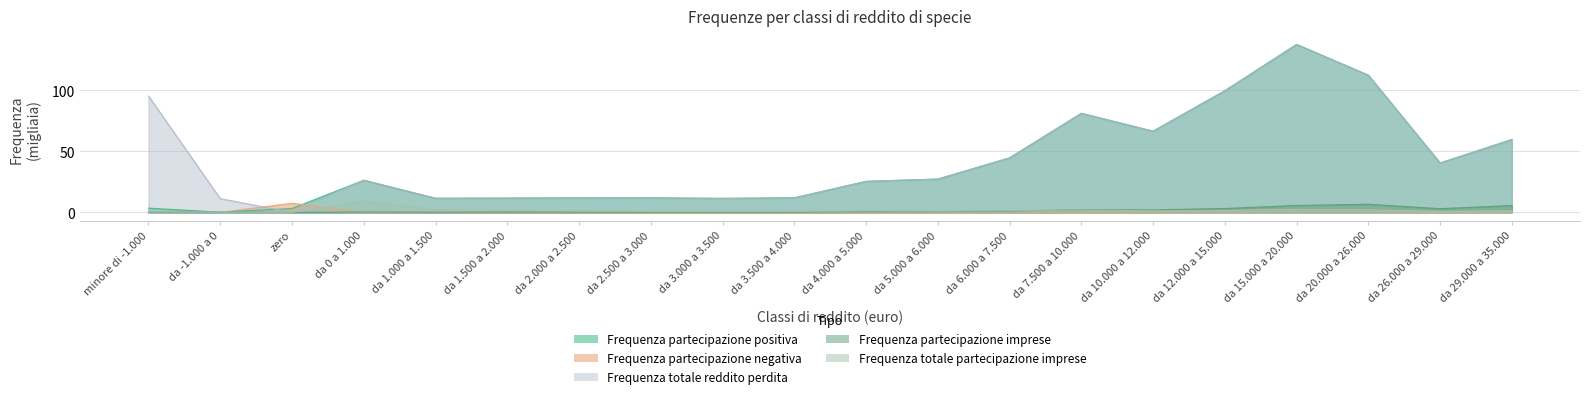

Where is Frequenza totale partecipazione imprese nearest to the value 4?

da 15.000 a 20.000